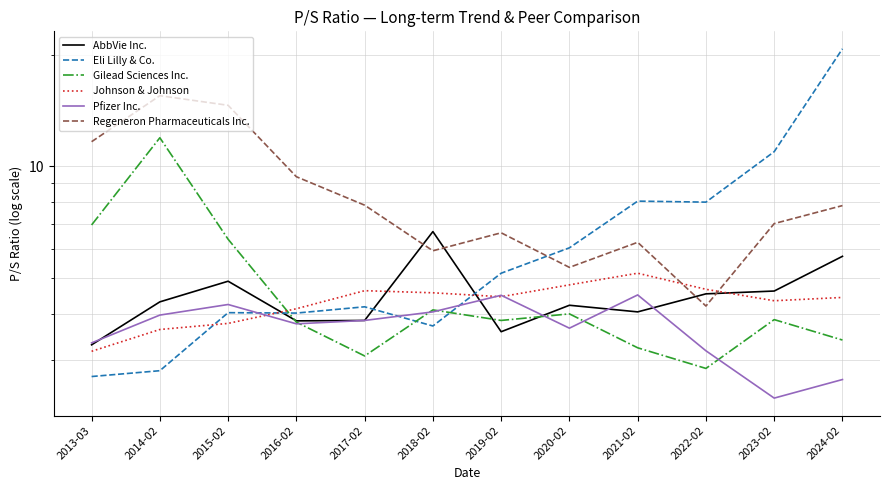

What is the difference between the highest and lowest values at 2018-02?

3.0